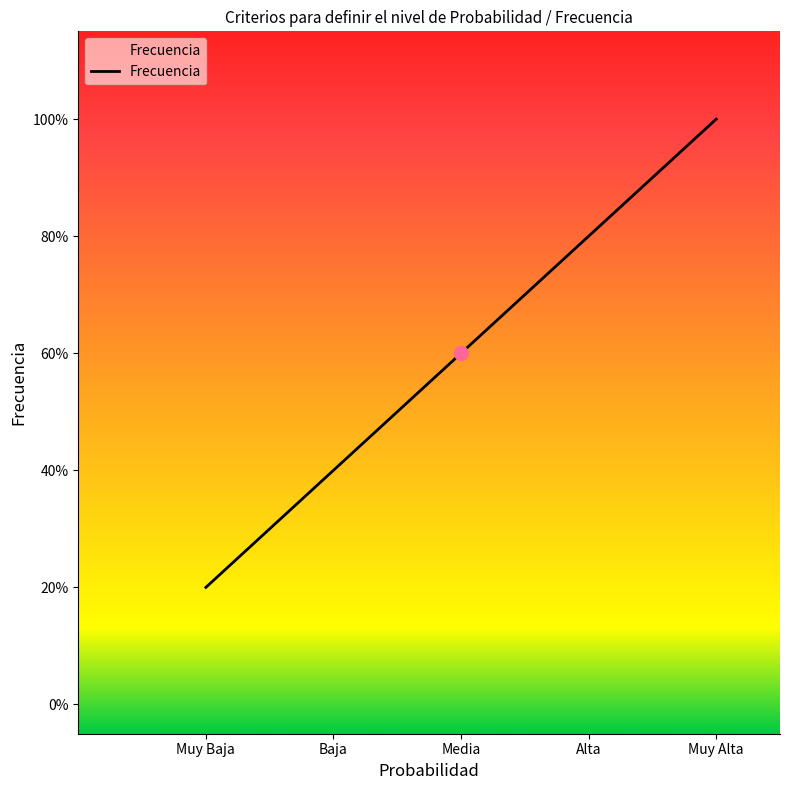

Which category has the highest value across all series?

Muy Alta